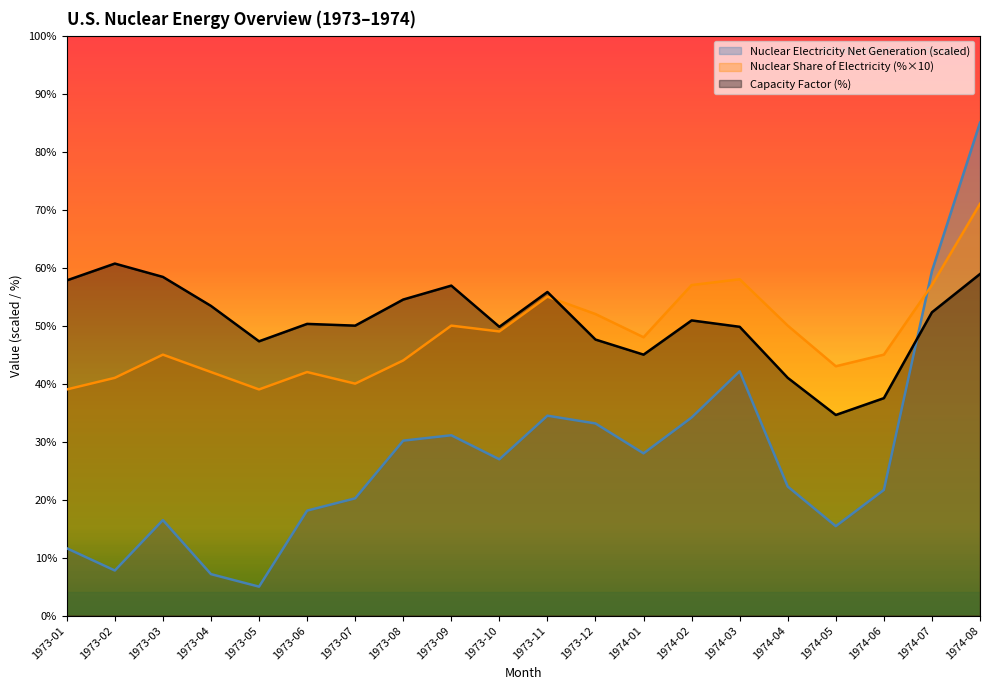

Where is the first local minimum for Nuclear Electricity Net Generation (MWh)?

1973-02